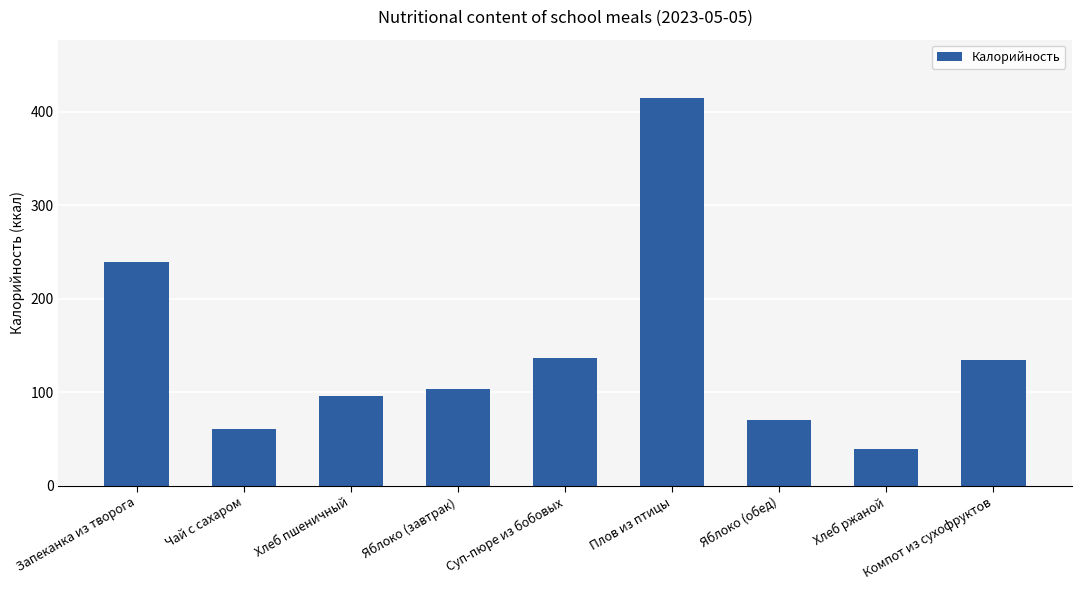

At which label is the value closest to 227?

Запеканка из творога